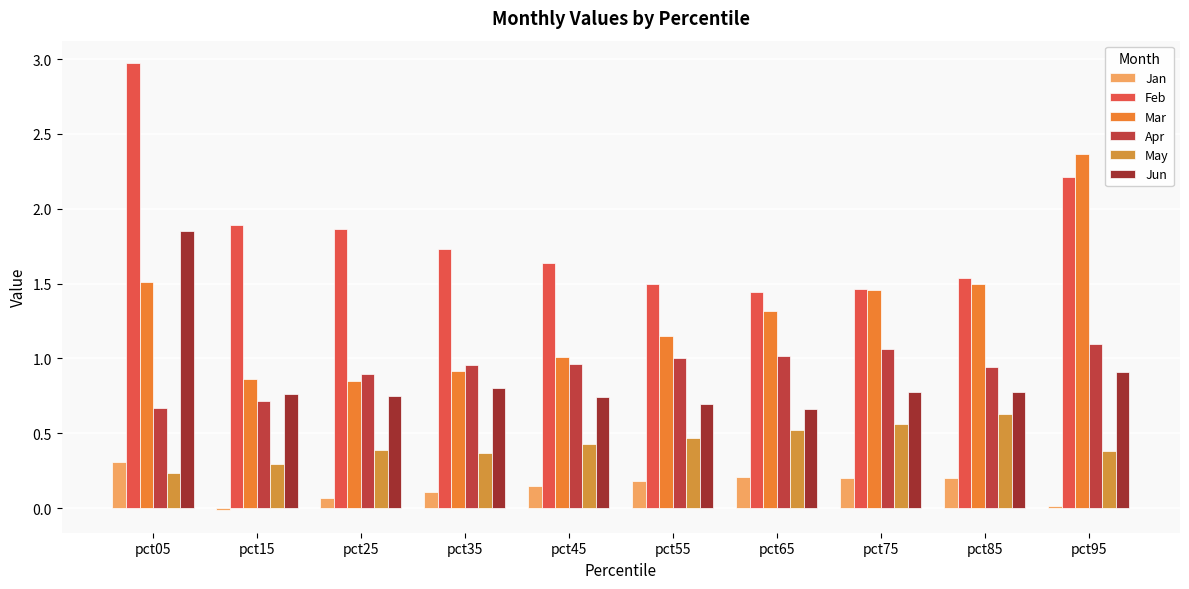

What is the average value of the Jun series?

0.9